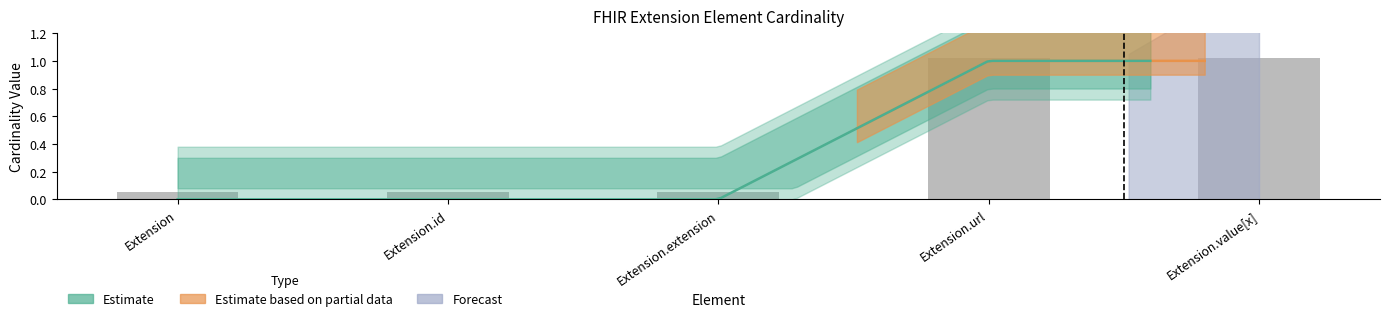

What is the difference between the maximum and second lowest values?

1.0